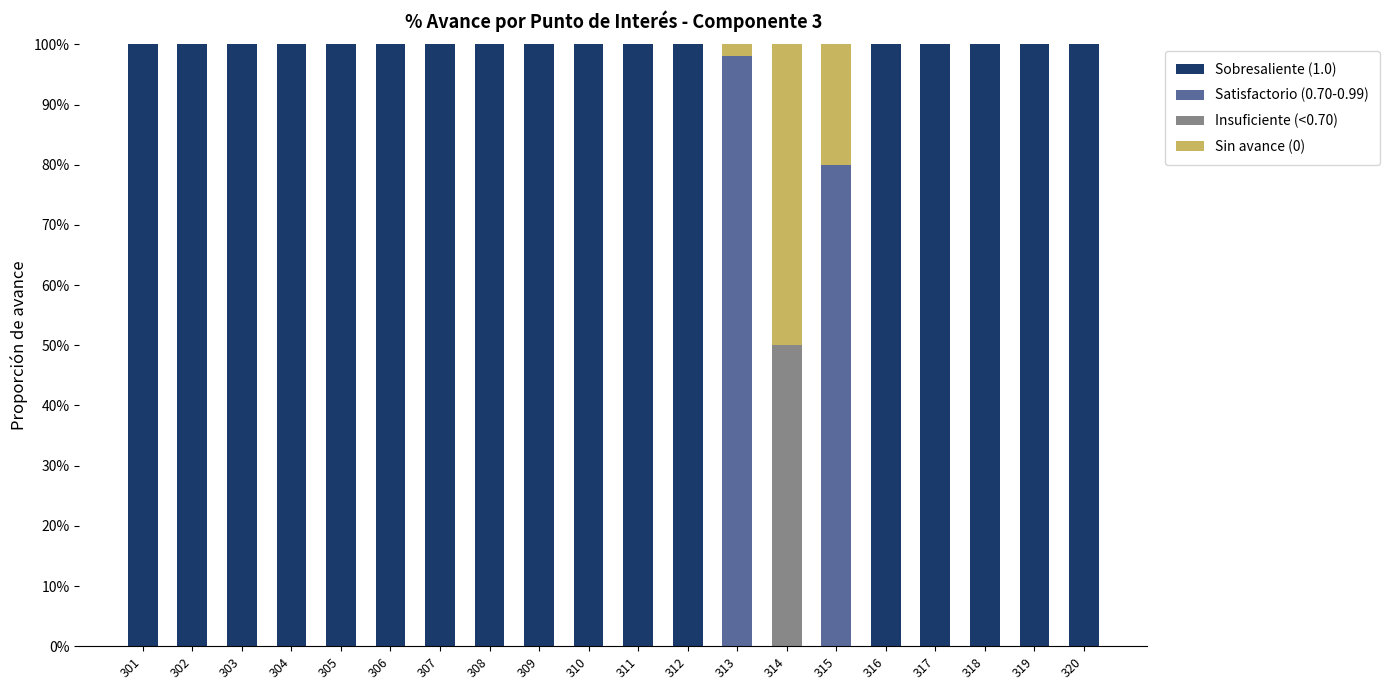

At which label is Sobresaliente (1.0) closest to 0?

313